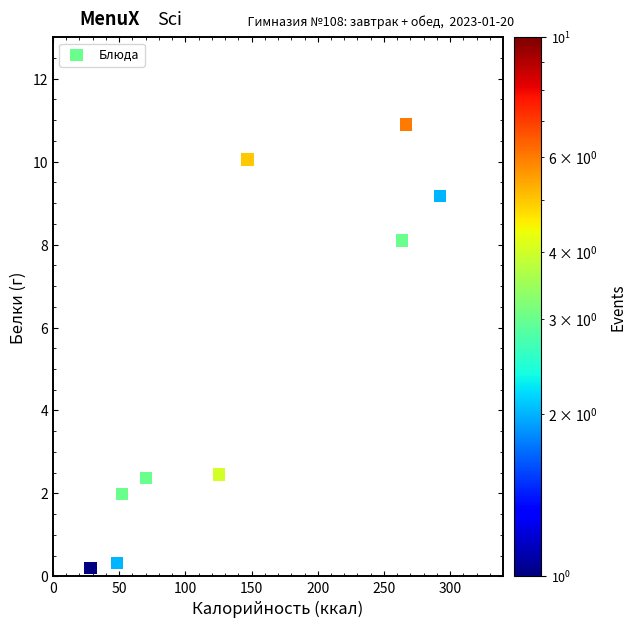

What is the range of X values (max minus min)?

263.8